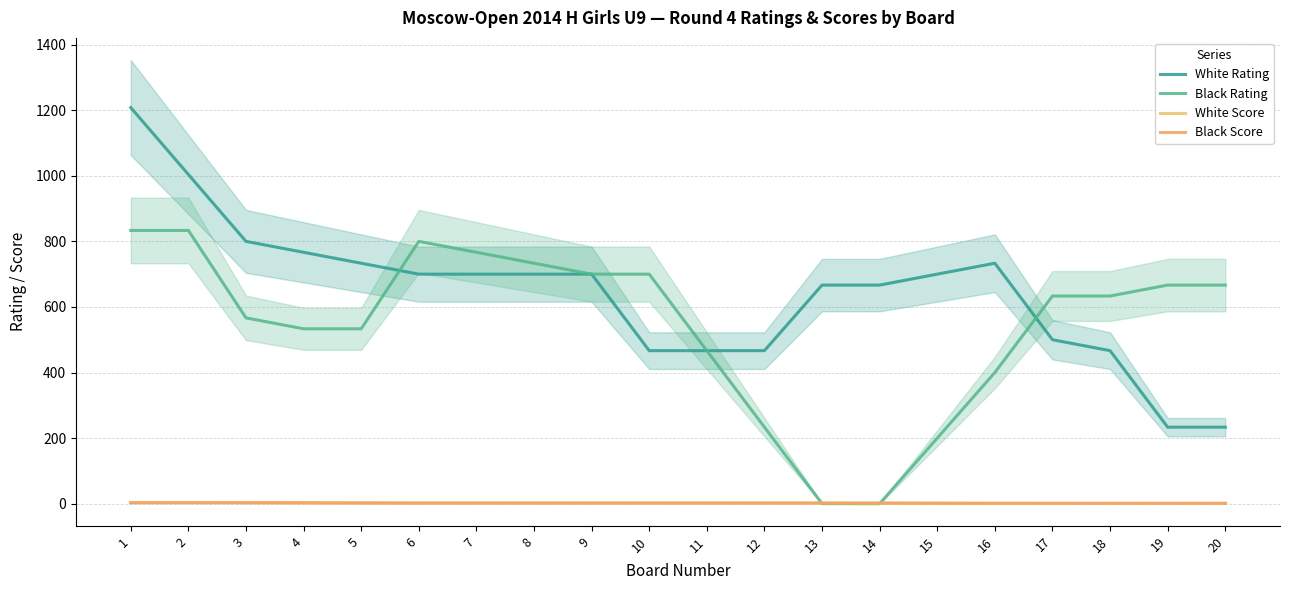

Reading left to right, transcribe all the data shown in this chart.

White Rating: 1208.0	1004.0	800.0	766.7	733.3	700.0	700.0	700.0	700.0	466.7	466.7	466.7	666.7	666.7	700.0	733.3	500.0	466.7	233.3	233.3
Black Rating: 833.3	833.3	566.7	533.3	533.3	800.0	766.7	733.3	700.0	700.0	466.7	233.3	0.0	0.0	200.0	400.0	633.3	633.3	666.7	666.7
White Score: 3.0	3.0	3.0	2.7	2.3	2.0	2.0	2.0	2.0	2.0	2.0	2.0	1.8	1.7	1.3	1.2	1.0	1.0	1.0	1.0
Black Score: 3.0	3.0	2.8	2.5	2.2	2.0	2.0	2.0	2.0	2.0	2.0	2.0	2.0	1.8	1.5	1.2	1.0	1.0	1.0	1.0